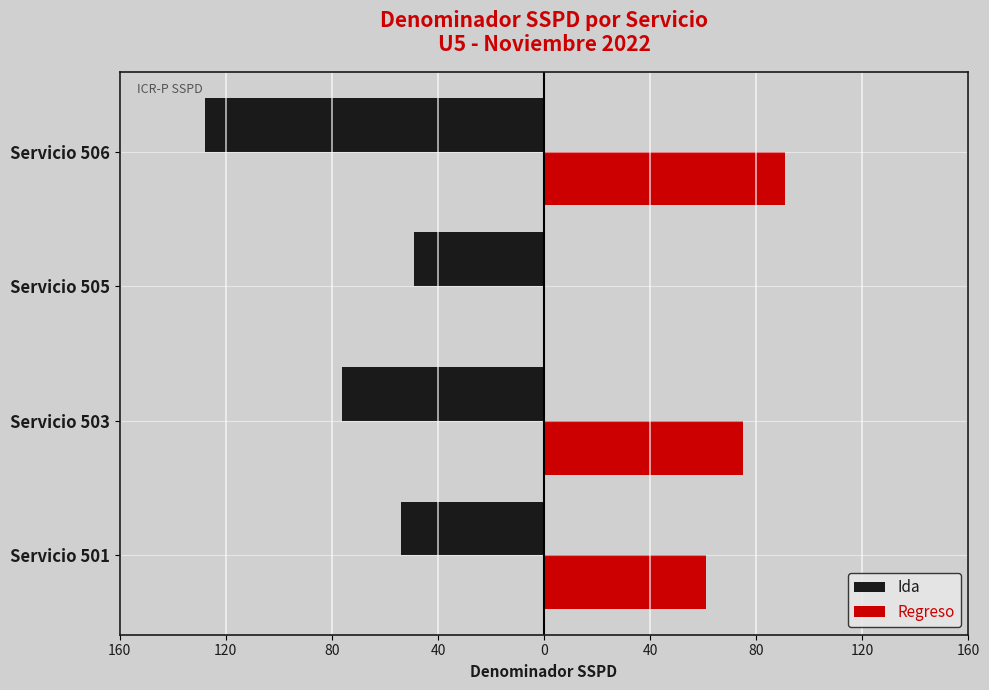

What are all the series names shown in the legend?

Ida, Regreso